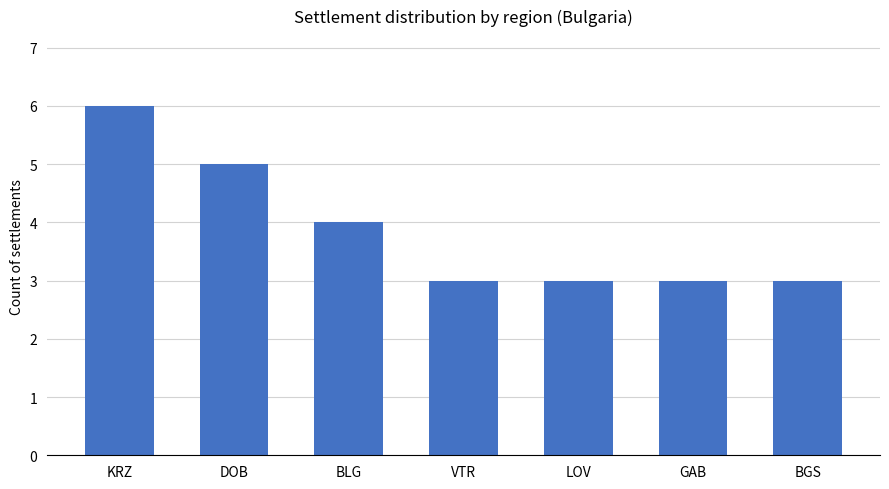

What is the ratio of the value at KRZ to the value at BGS?

2.0